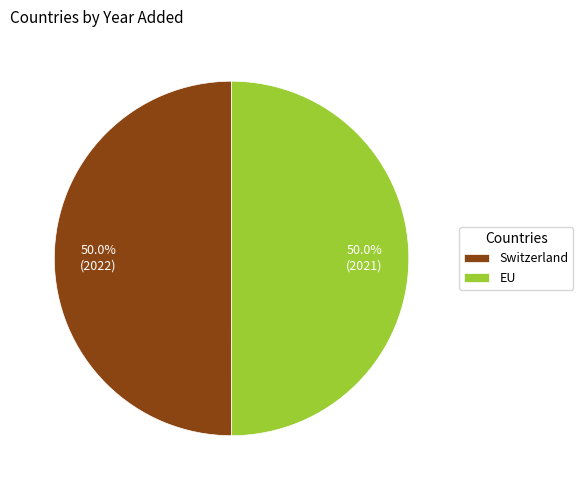

Approximately how many times larger is the value at Switzerland compared to EU?

1.0